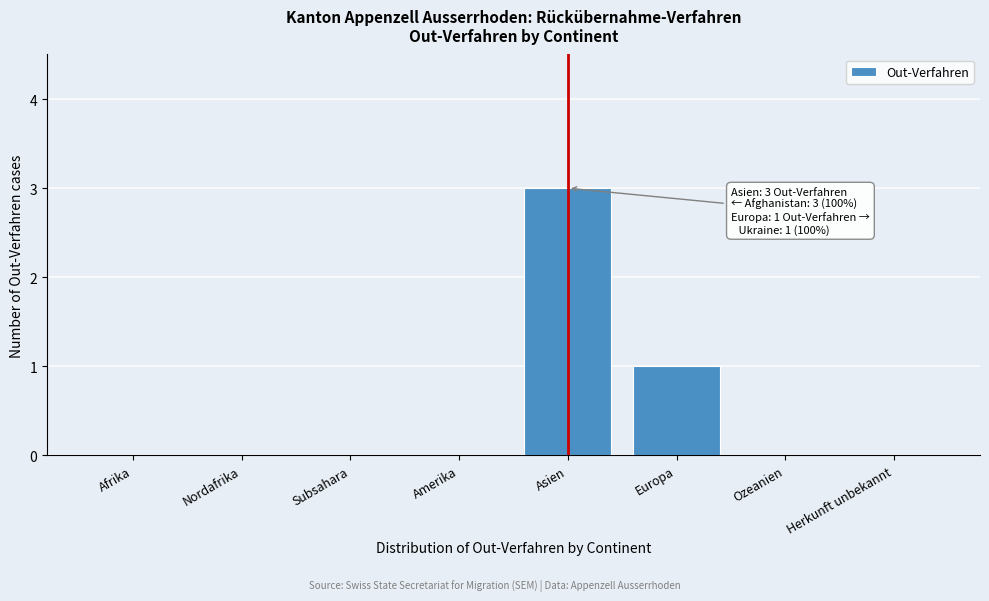

Reading left to right, what are all the values shown in this chart?

Afrika=0	Nordafrika=0	Subsahara=0	Amerika=0	Asien=3	Europa=1	Ozeanien=0	Herkunft unbekannt=0